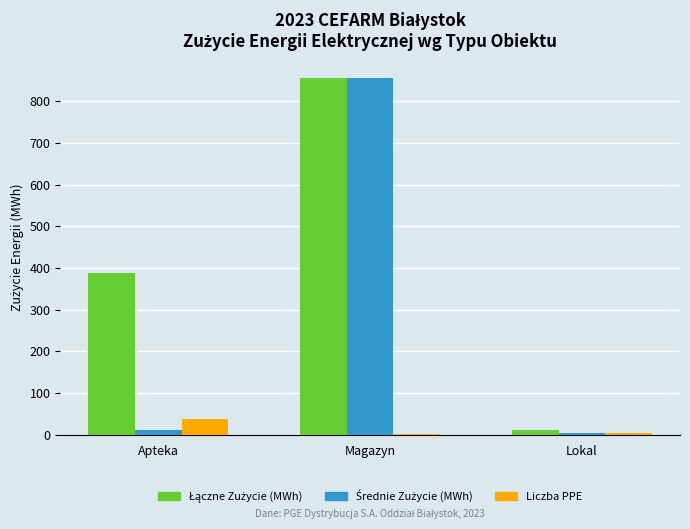

How many groups of bars are there?

3